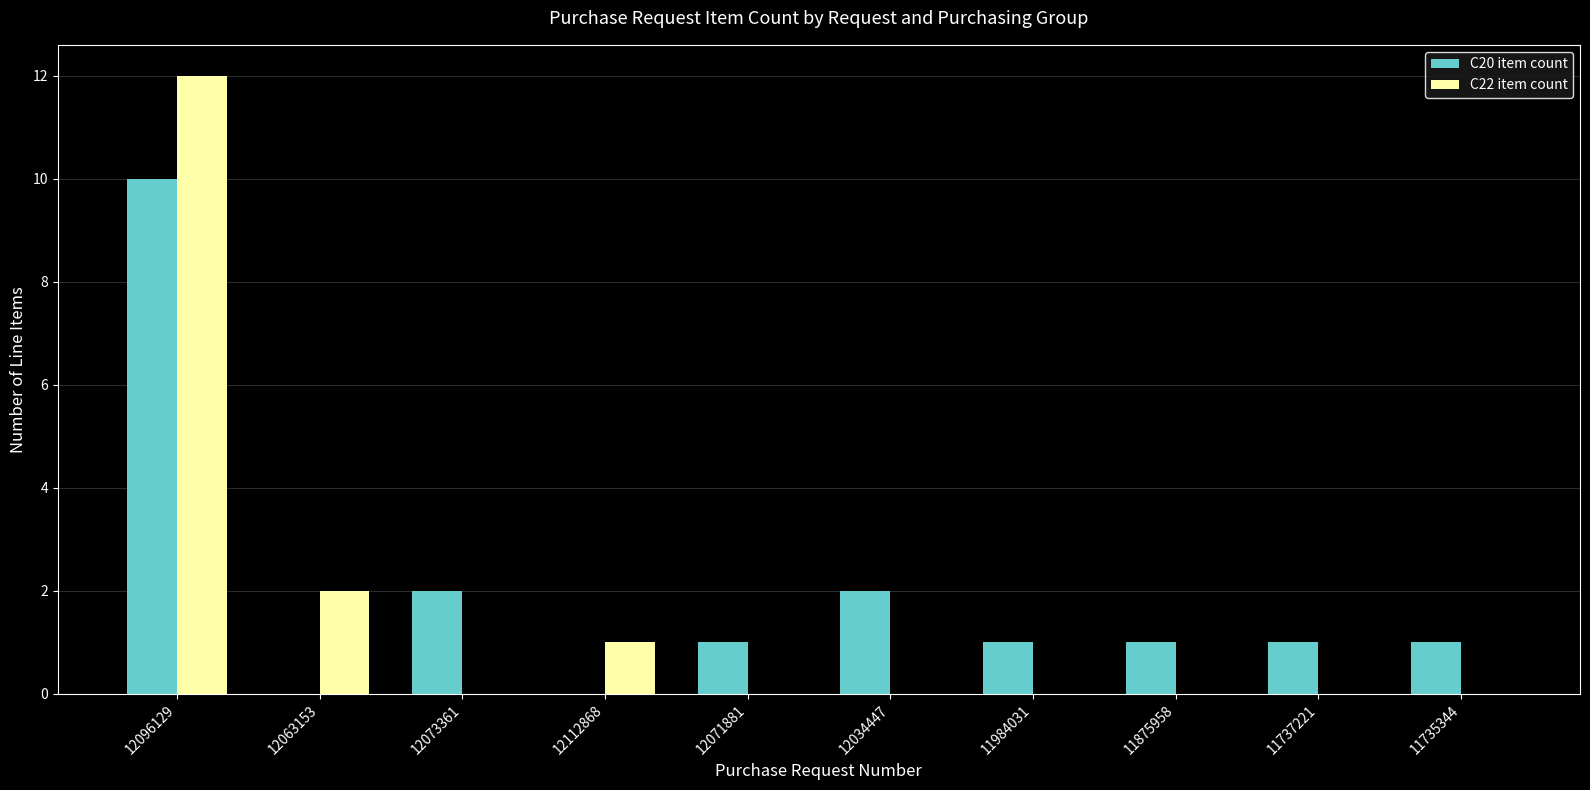

Is it true that C22 item count equals 0 at 11875958?

True